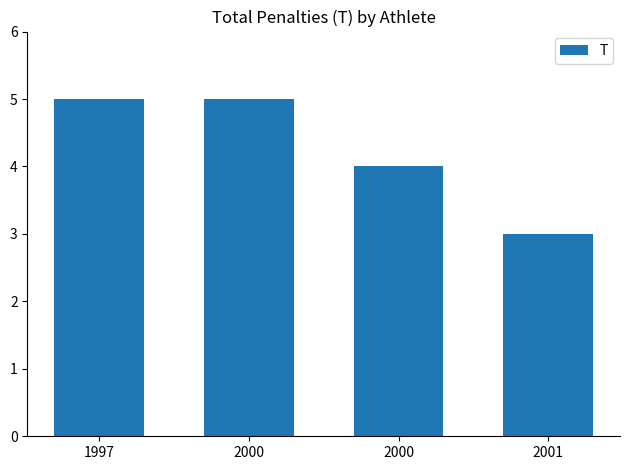

What is the greatest value displayed?

5